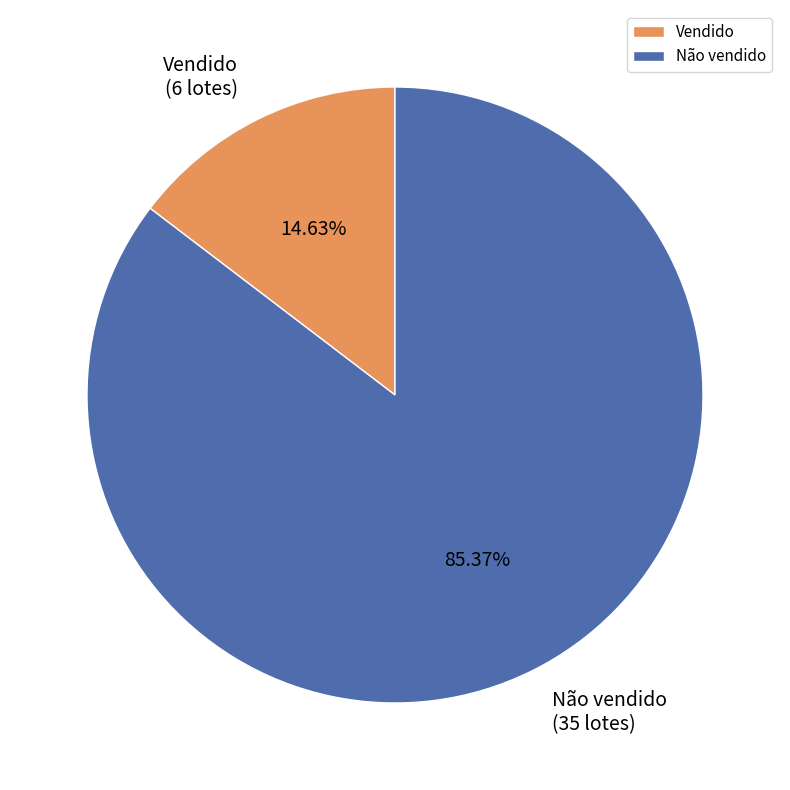

Approximately how many times larger is the value at Não vendido compared to Vendido?

5.8